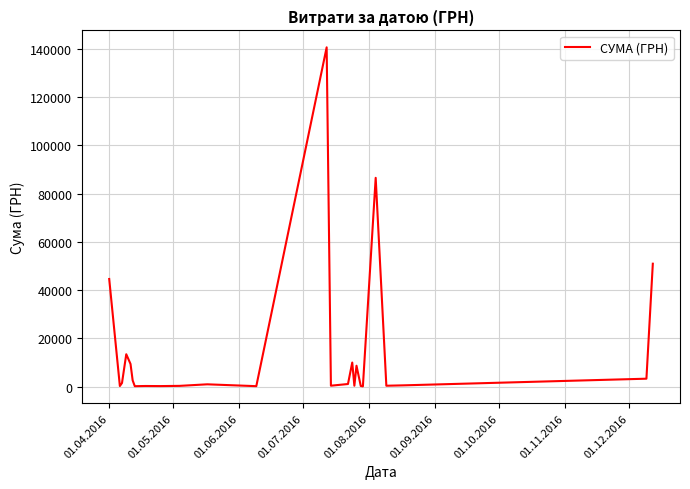

How many values are below 949?

12